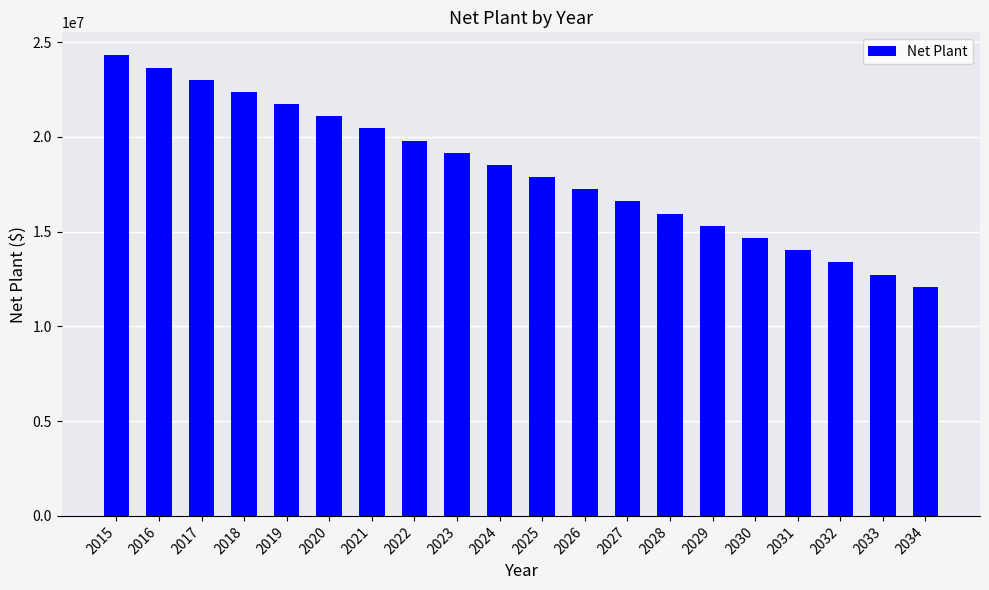

Rank the categories by value from lowest to highest.

2034, 2033, 2032, 2031, 2030, 2029, 2028, 2027, 2026, 2025, 2024, 2023, 2022, 2021, 2020, 2019, 2018, 2017, 2016, 2015